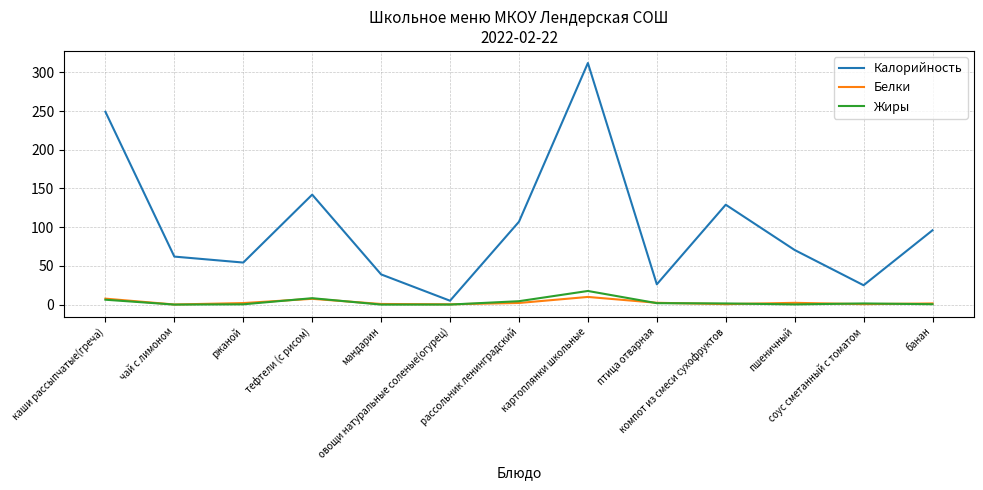

Which series has the largest total across all categories?

Калорийность